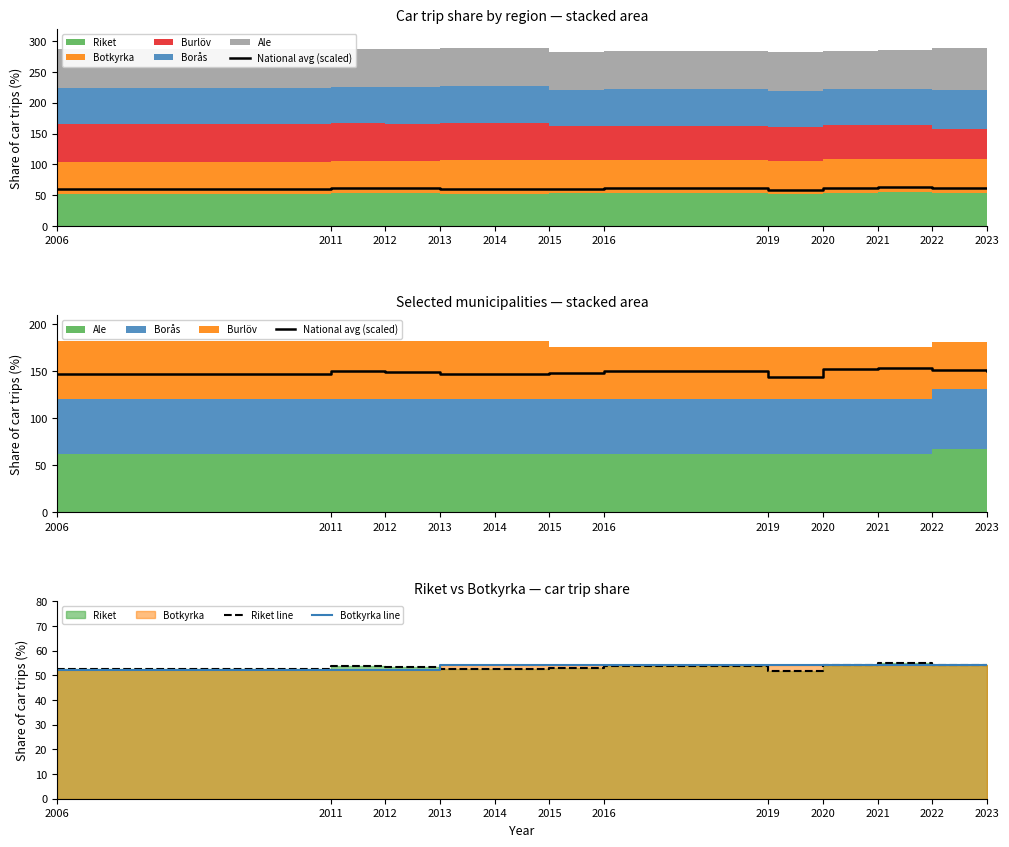

True or false: Riket line has more than 1 points higher than both neighbors.

True